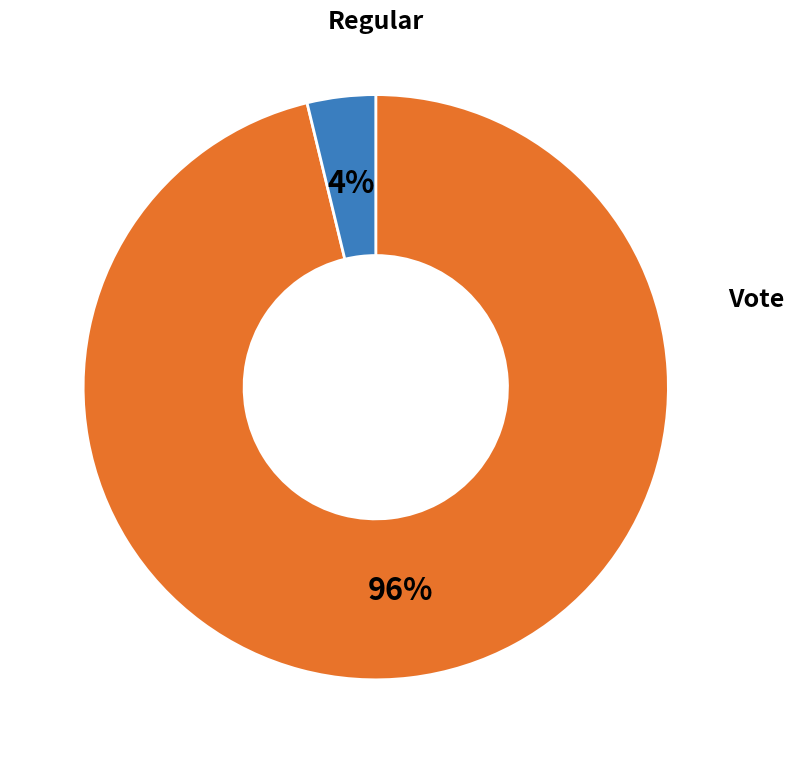

Is there a majority slice in this chart?

Yes